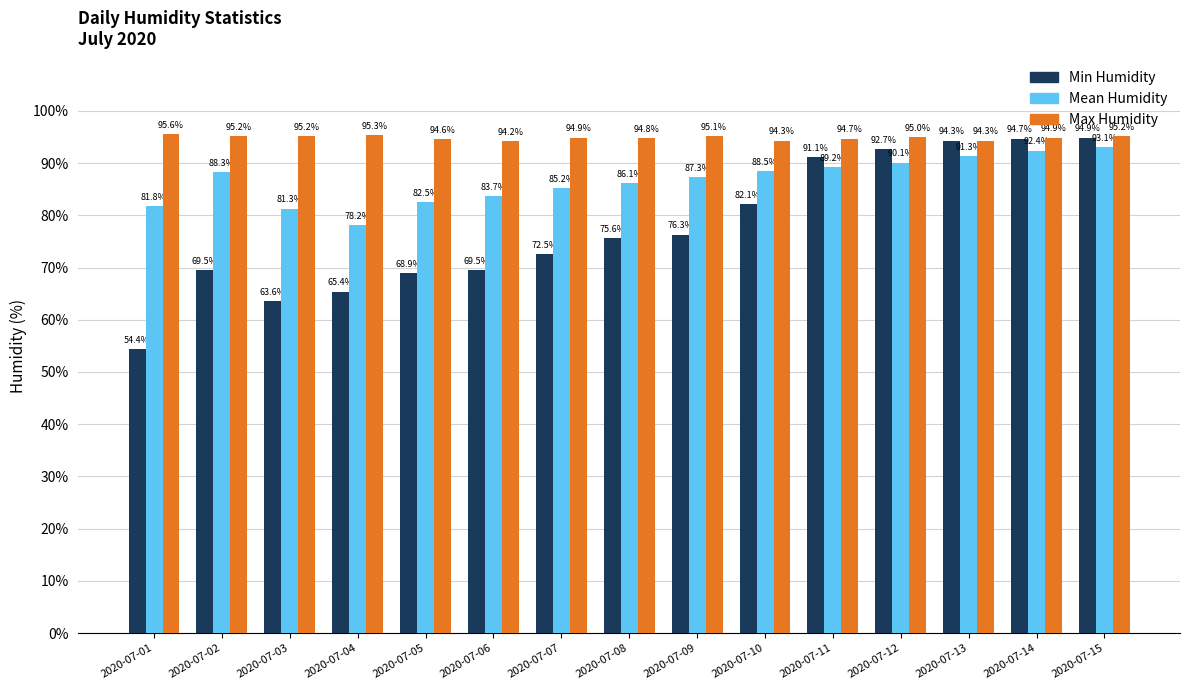

At which category is the sum across all series the highest?

2020-07-15